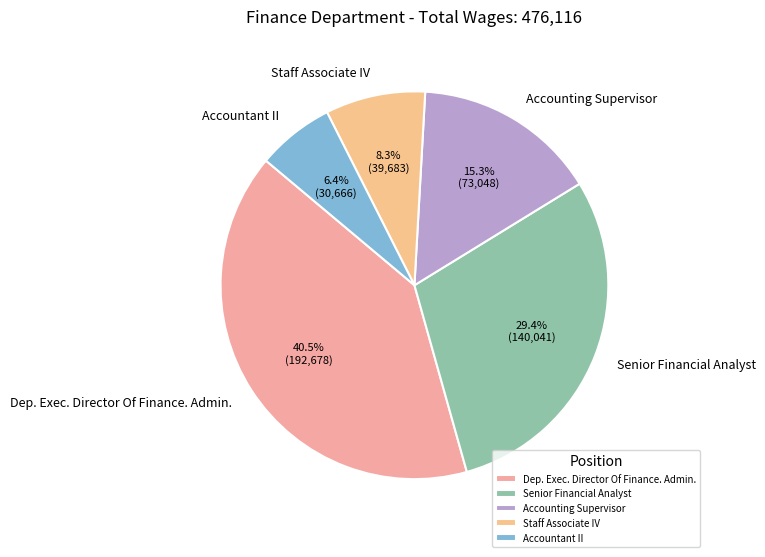

Approximately how many times larger is the value at Accountant II compared to Accounting Supervisor?

0.4